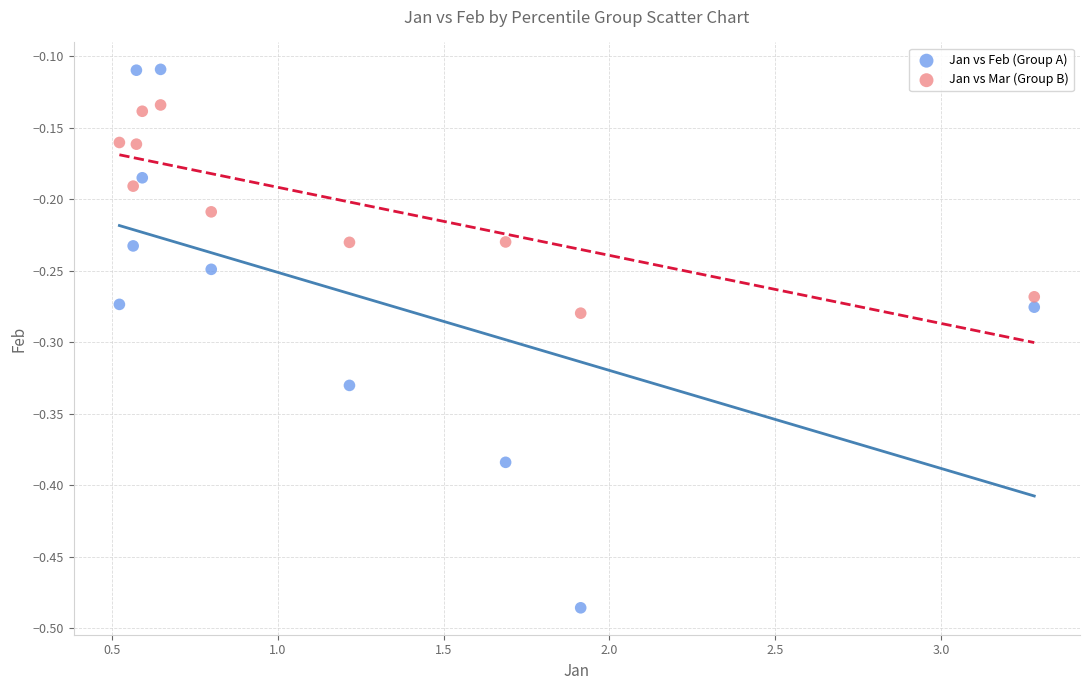

Which series contains the highest Y value?

Jan vs Feb (Group A)